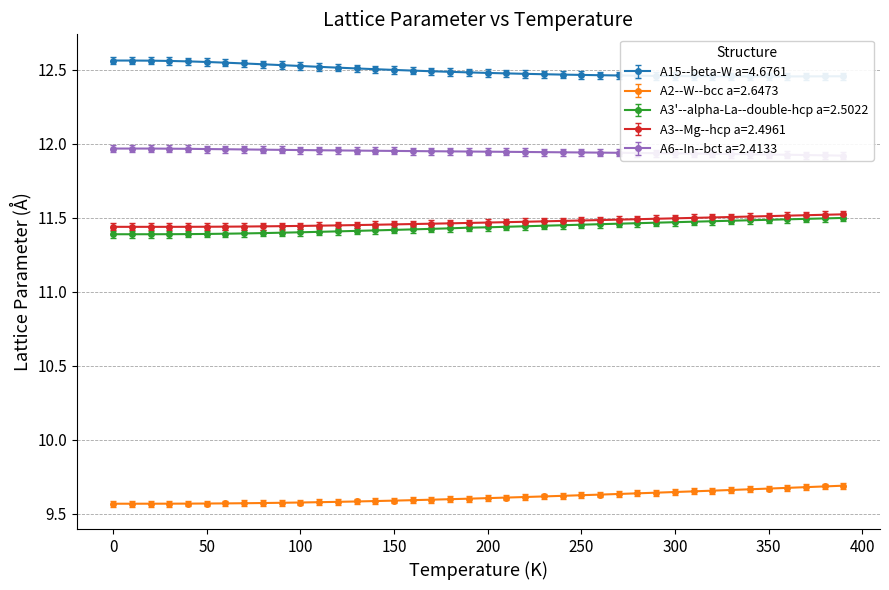

How many series are shown in this chart?

5